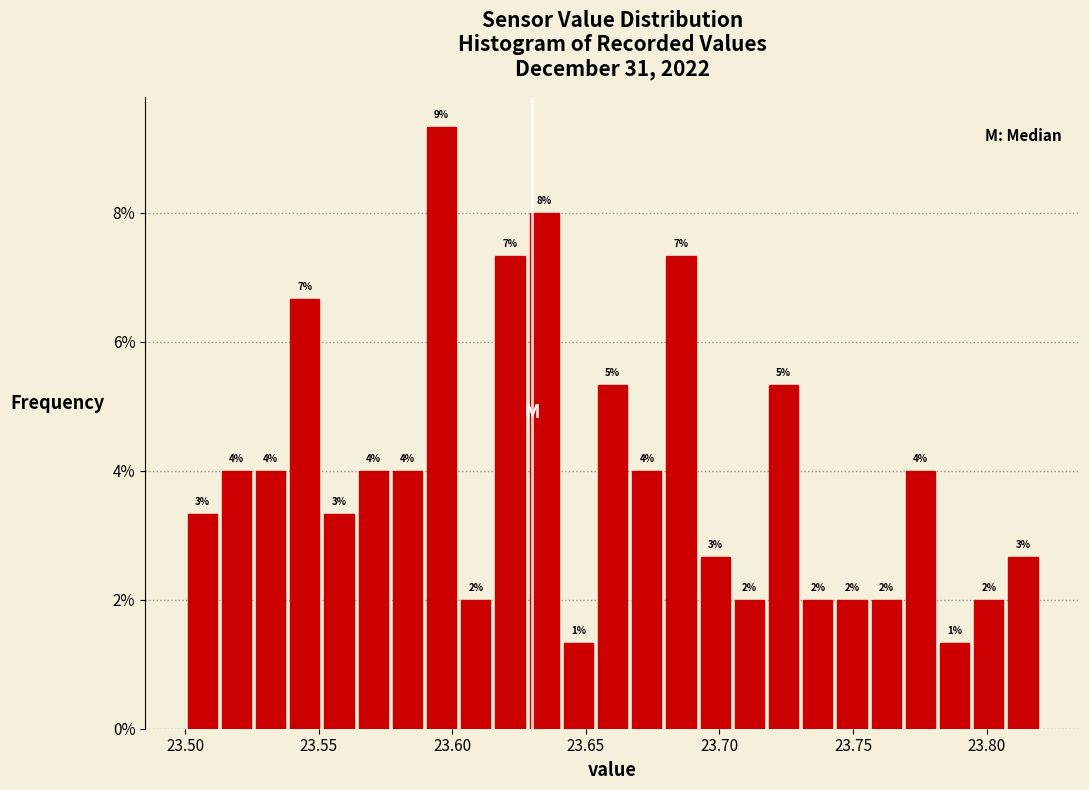

Around what value on the x-axis is the tallest bar? Give the approximate position of its centre, as read against the axis.

23.595